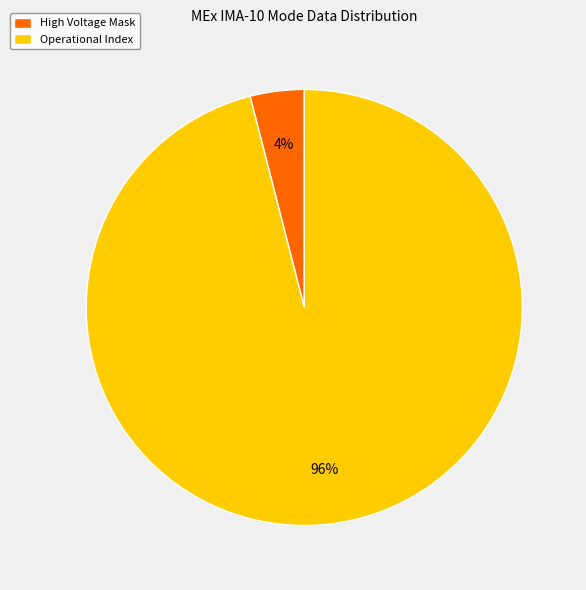

How many slices are in this pie chart?

2